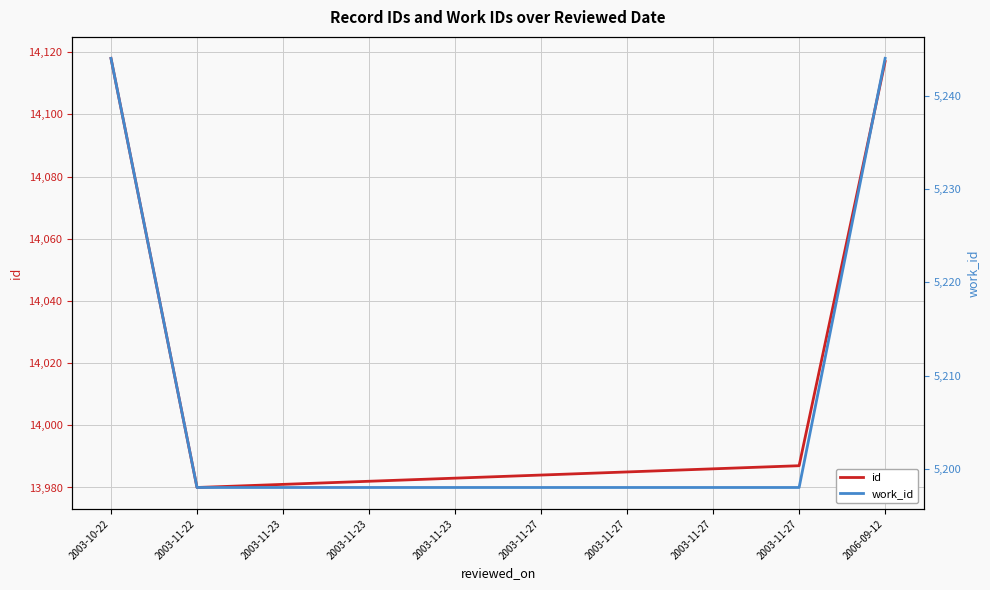

True or false: id and work_id intersect in this chart.

False